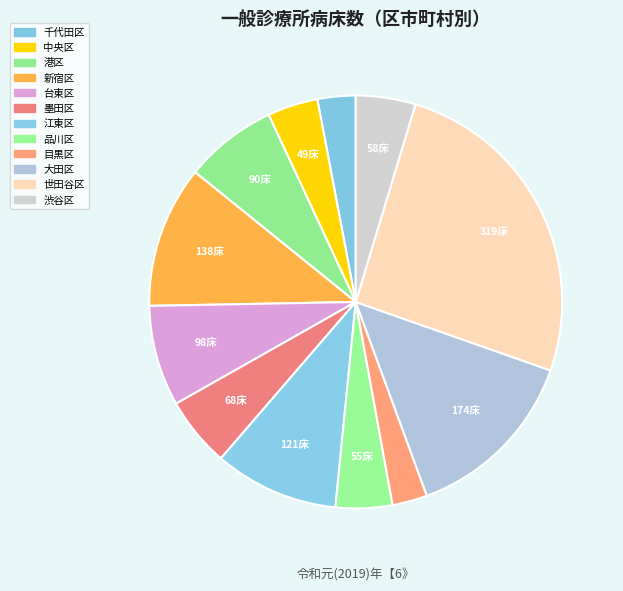

To the nearest percent, what portion does 品川区 represent?

4%